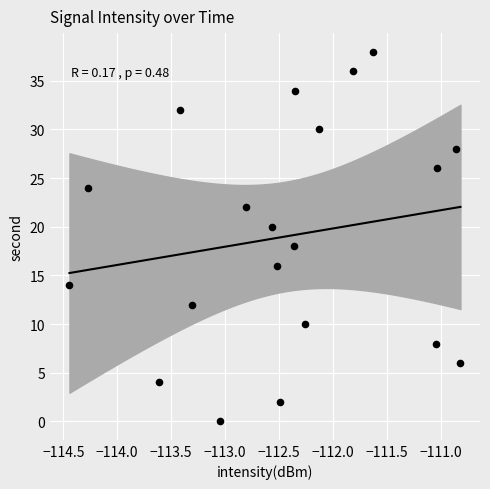

What is the range of Y values (max minus min)?

38